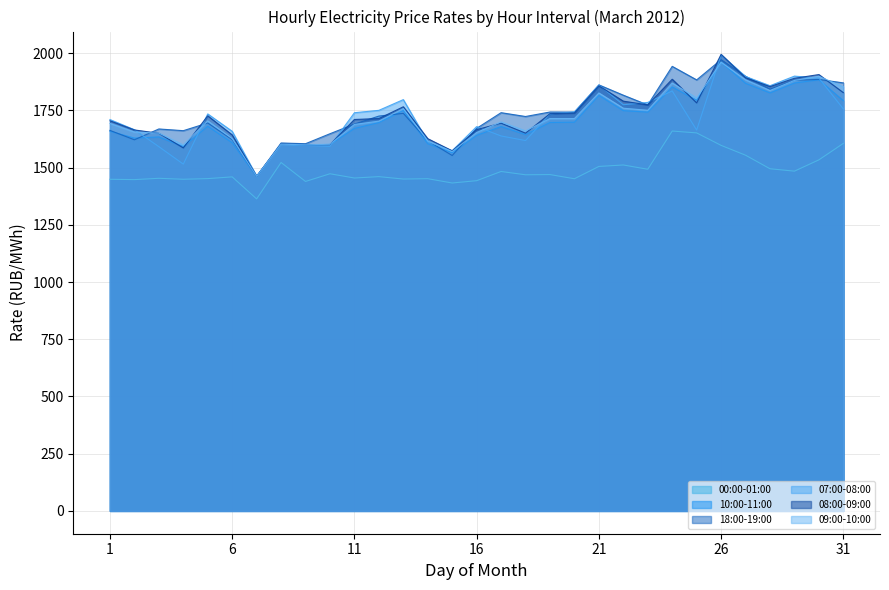

What is the value of the 18:00-19:00 point at the 27th from the left?

1899.2